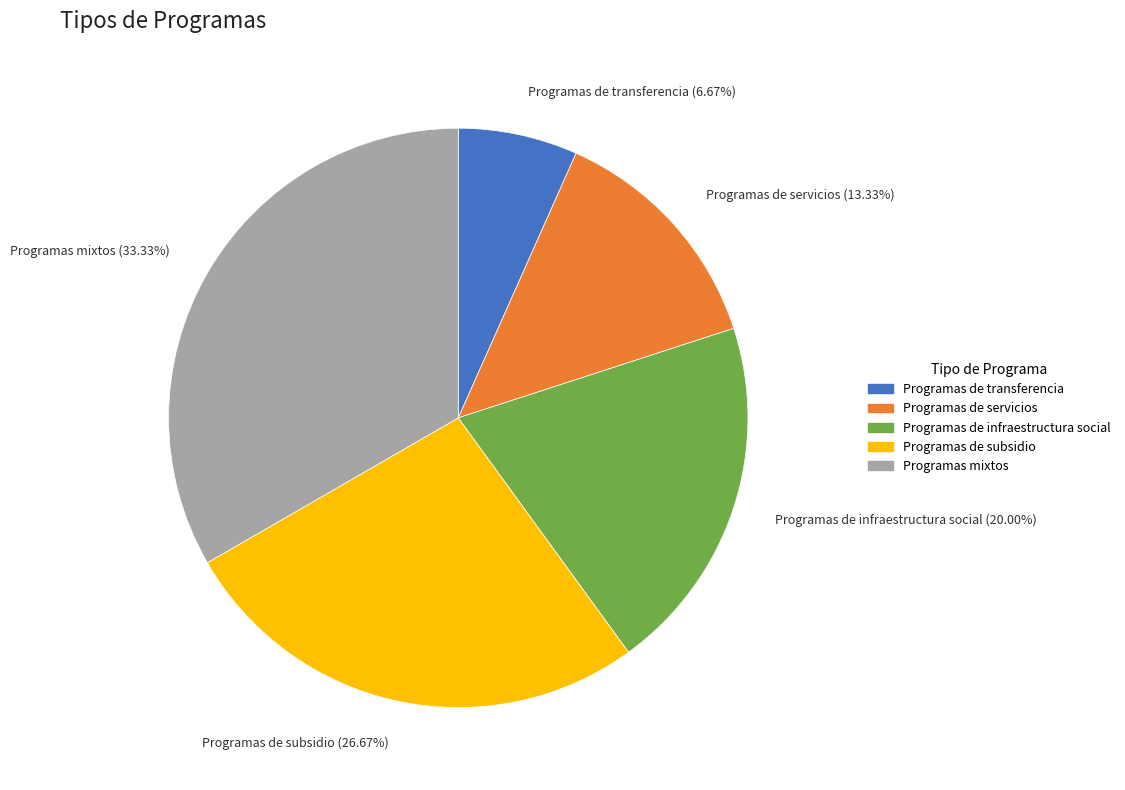

To the nearest percent, what is the average slice percentage?

20%